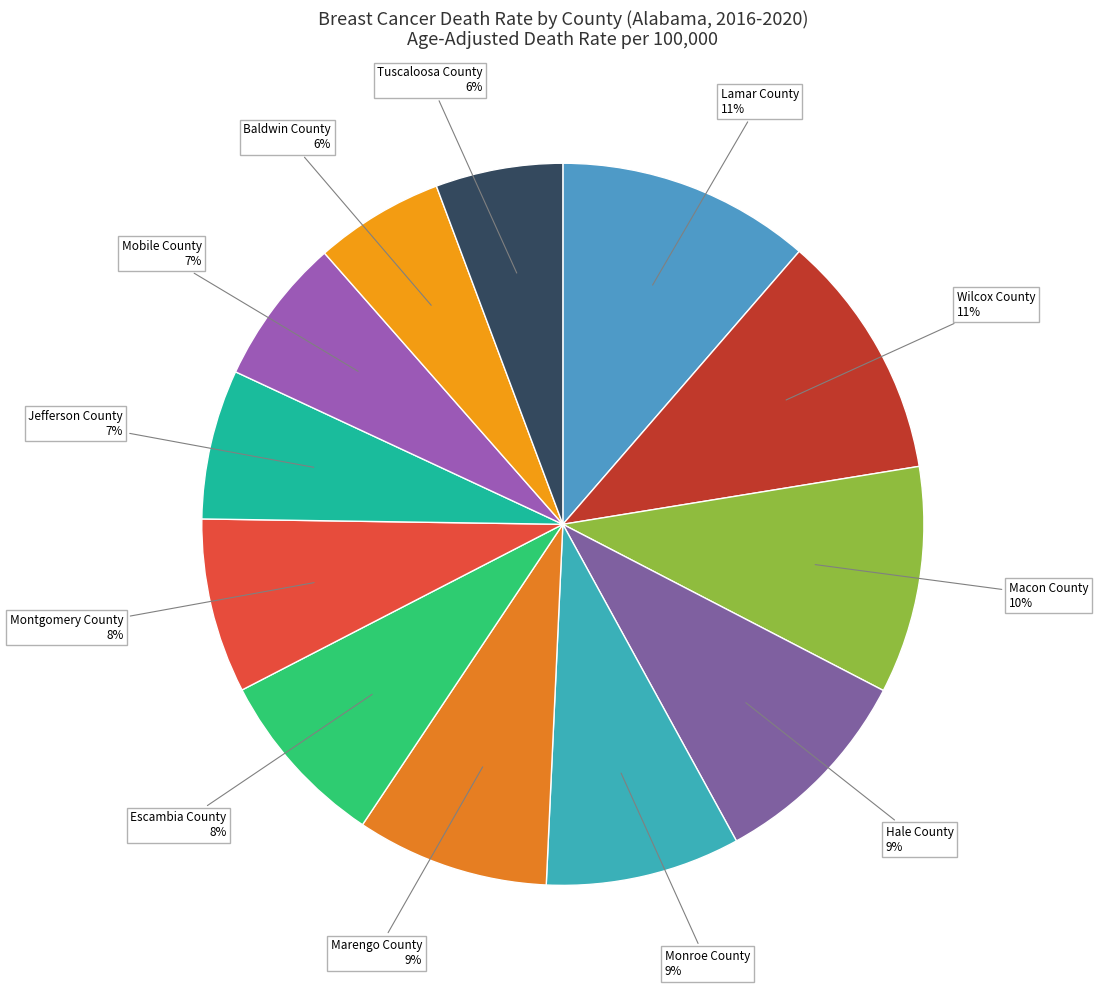

Which category has the biggest portion of the pie?

Lamar County